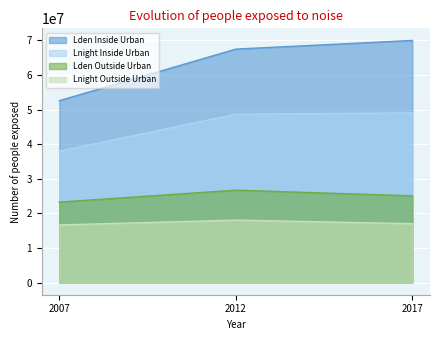

Reading left to right, list all the values displayed in this chart.

Lden Inside Urban: 2007=52571300	2012=67467800	2017=69970700
Lnight Inside Urban: 2007=37968600	2012=48664100	2017=49041500
Lden Outside Urban: 2007=23270200	2012=26709500	2017=25076600
Lnight Outside Urban: 2007=16664500	2012=18066000	2017=17029800